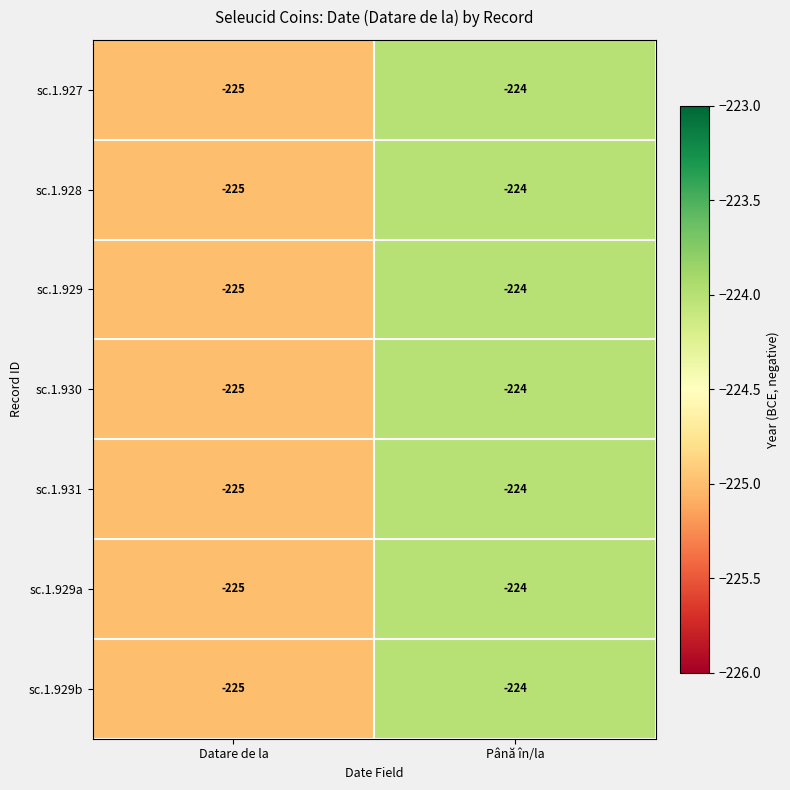

Rank the categories by sc.1.929b value from highest to lowest.

Până în/la, Datare de la